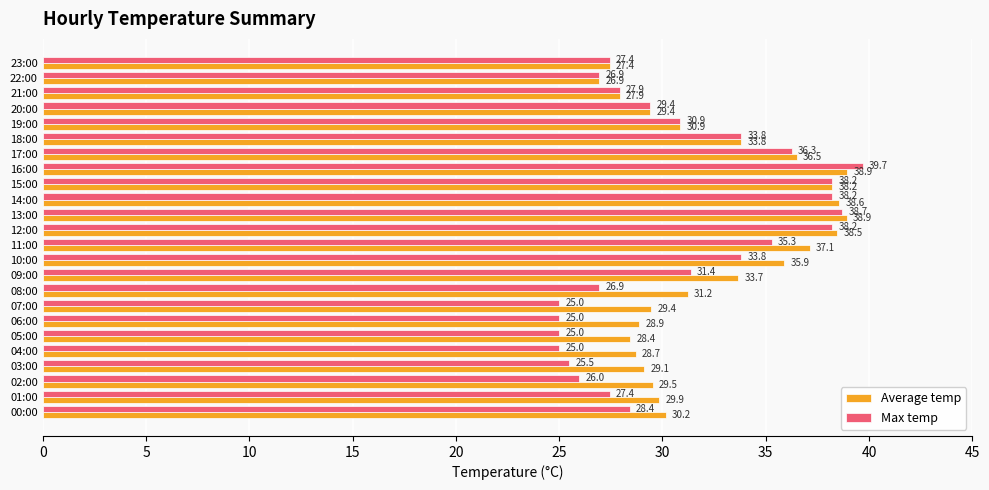

Which series has the largest total across all categories?

Average temp